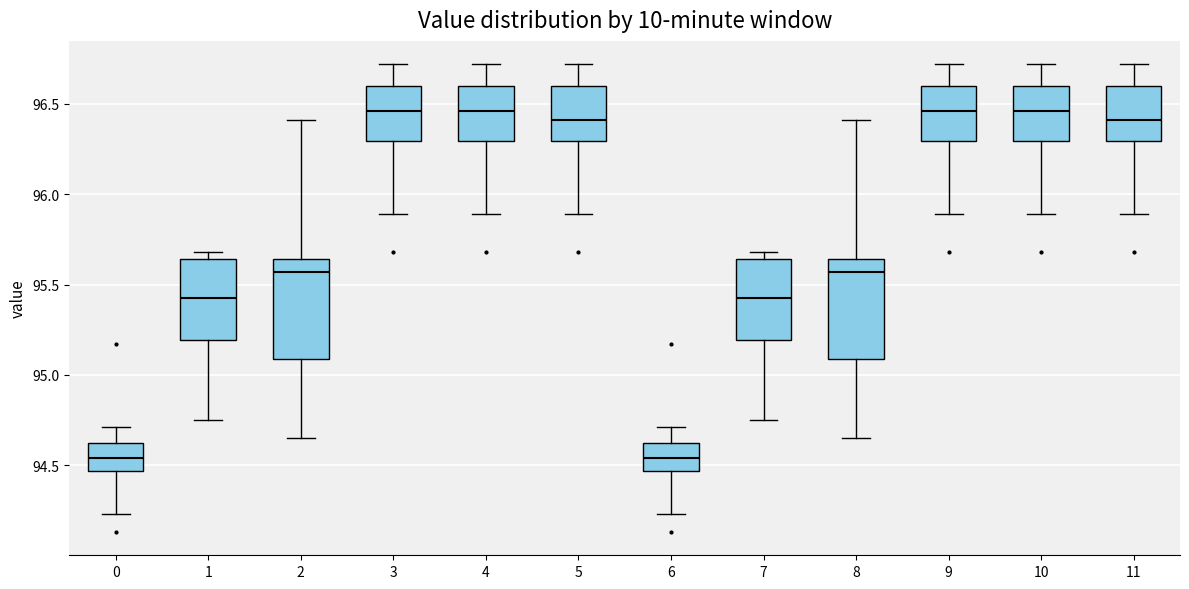

Where does the median line of the box at x = 2 sit on the y-axis? The values are not printed on the chart, so give them approximately, as read against the axis.

95.55